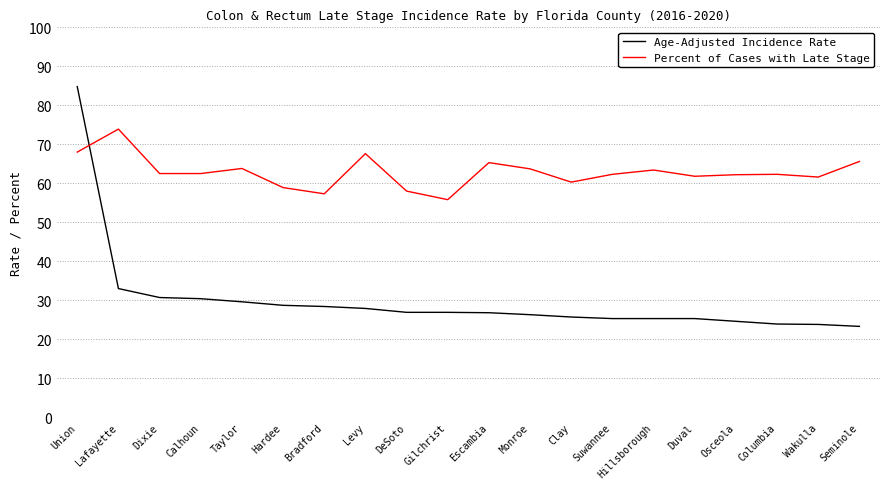

Which series ends up on top after the final intersection of Age-Adjusted Incidence Rate and Percent of Cases with Late Stage?

Percent of Cases with Late Stage